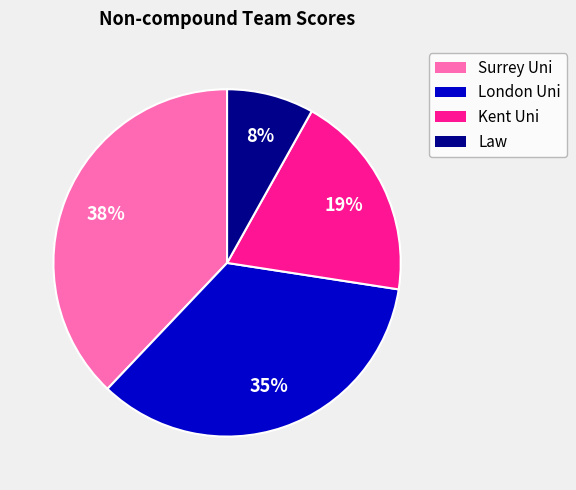

Is there a majority slice in this chart?

No